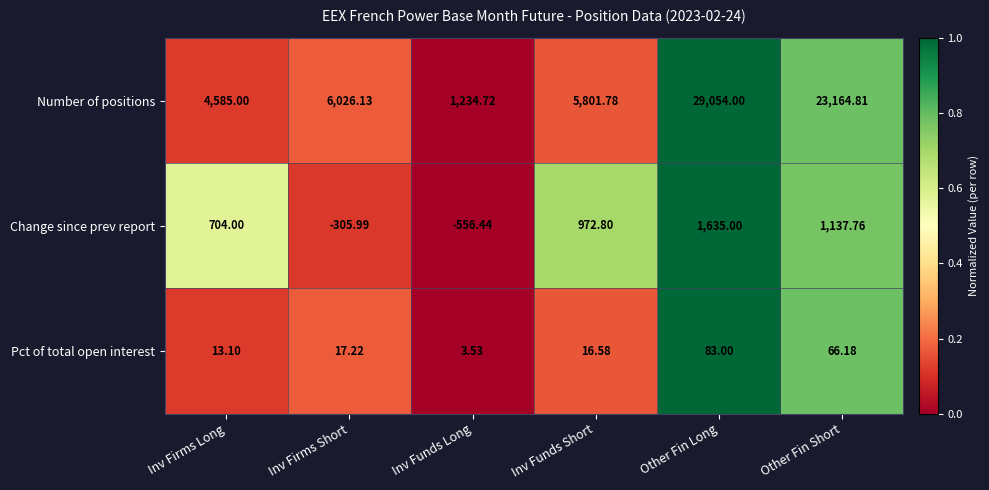

Rank the series by their maximum value, from lowest to highest.

Pct of total open interest, Change since prev report, Number of positions